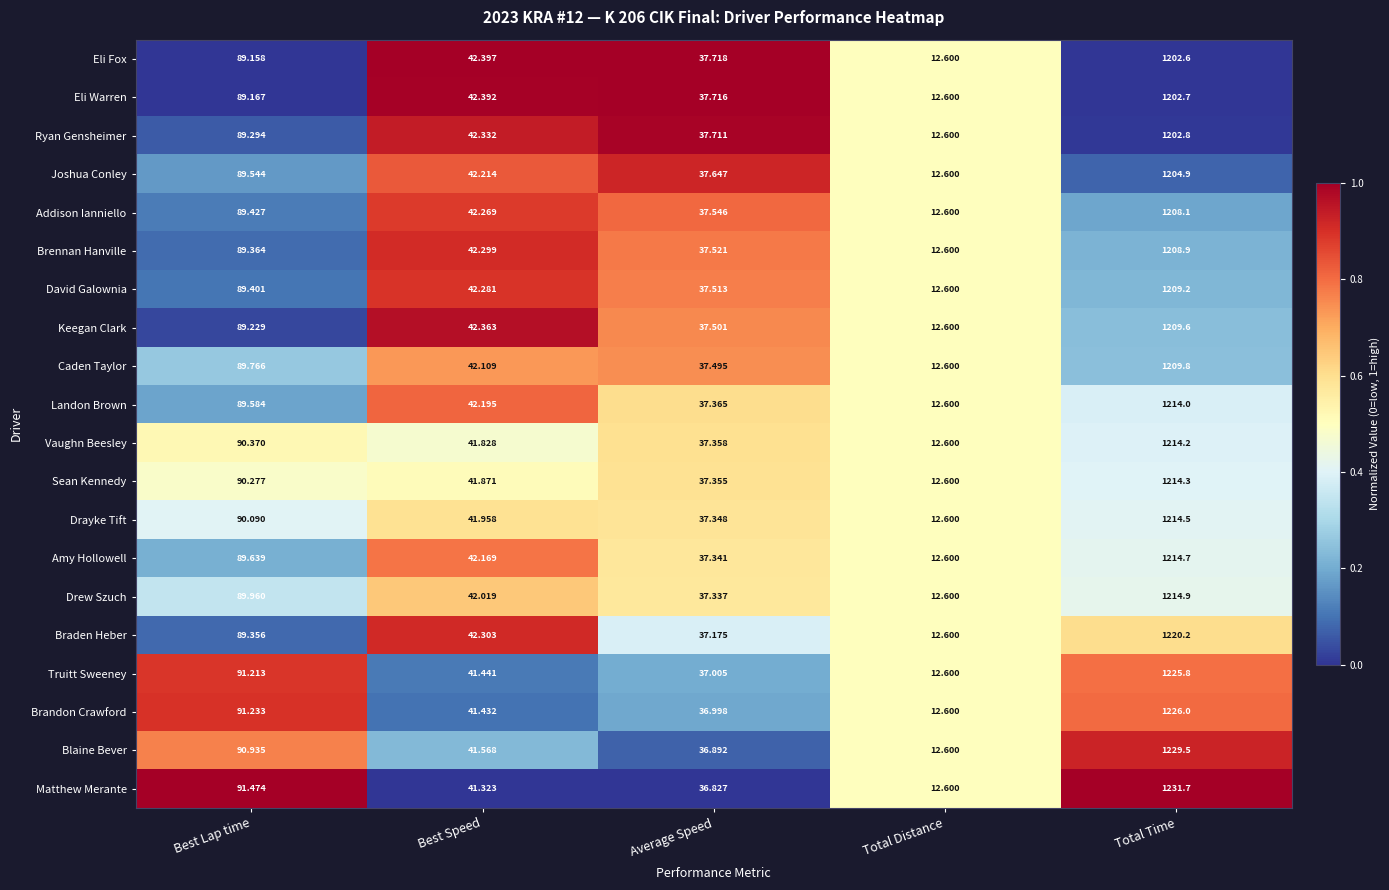

At which label does Drew Szuch reach its minimum?

Total Distance